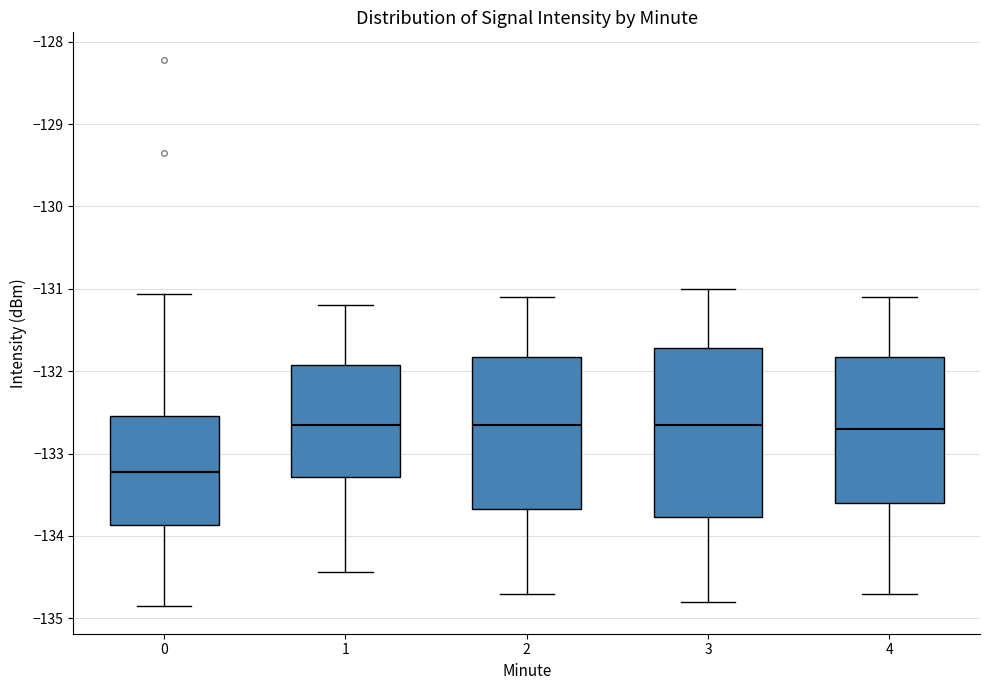

Where does the median line of the box at x = 0 sit on the y-axis? The values are not printed on the chart, so give them approximately, as read against the axis.

-133.2